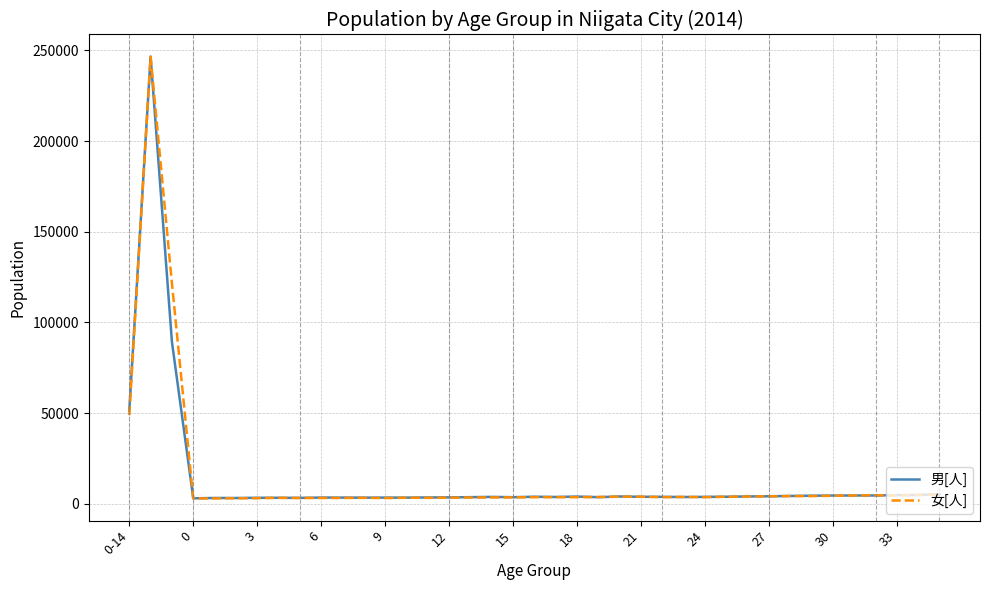

Does the chart have visible grid lines?

Yes